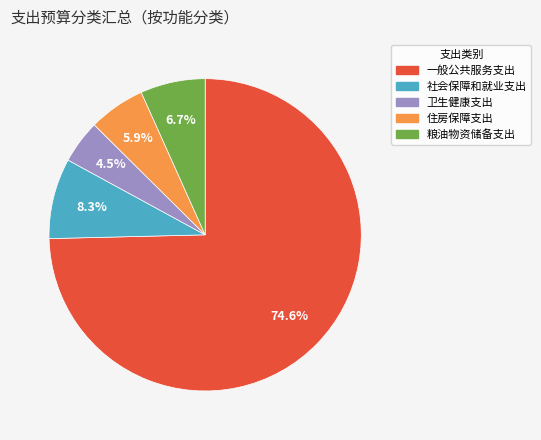

Which slice is the smallest?

卫生健康支出